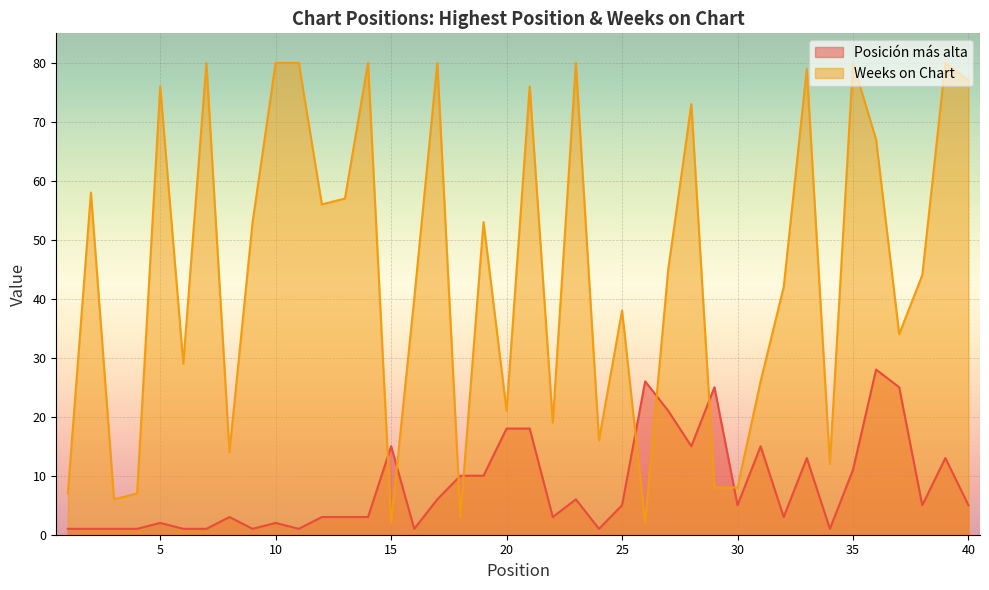

What is the approximate value of Weeks on Chart at 15?

2